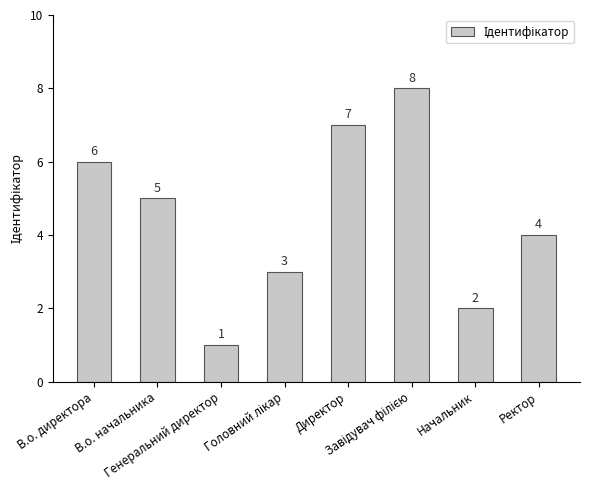

Reading left to right, list all the values displayed in this chart.

6	5	1	3	7	8	2	4